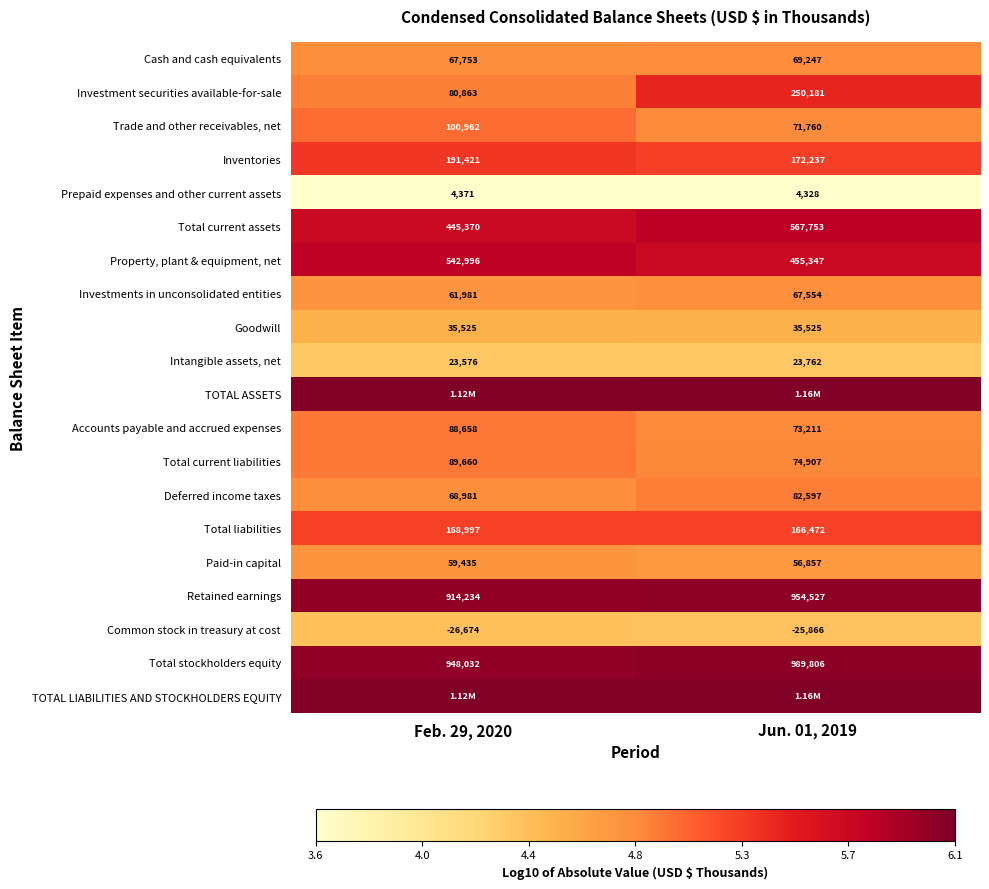

What is the sum of all Common stock in treasury at cost values?

8.8